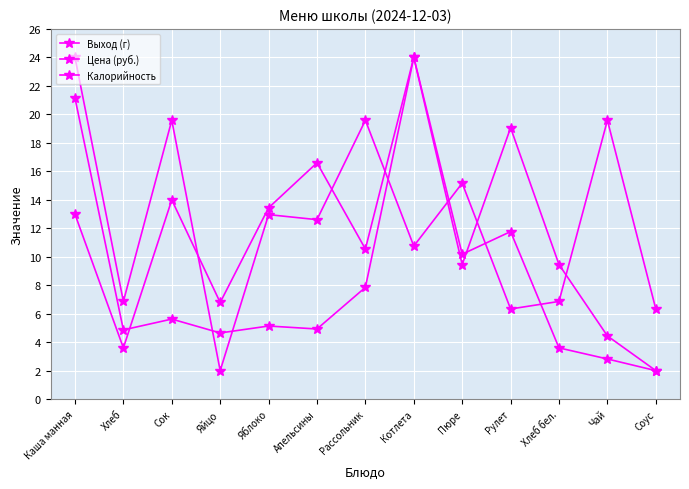

Does the chart display data point markers on the line(s)?

Yes